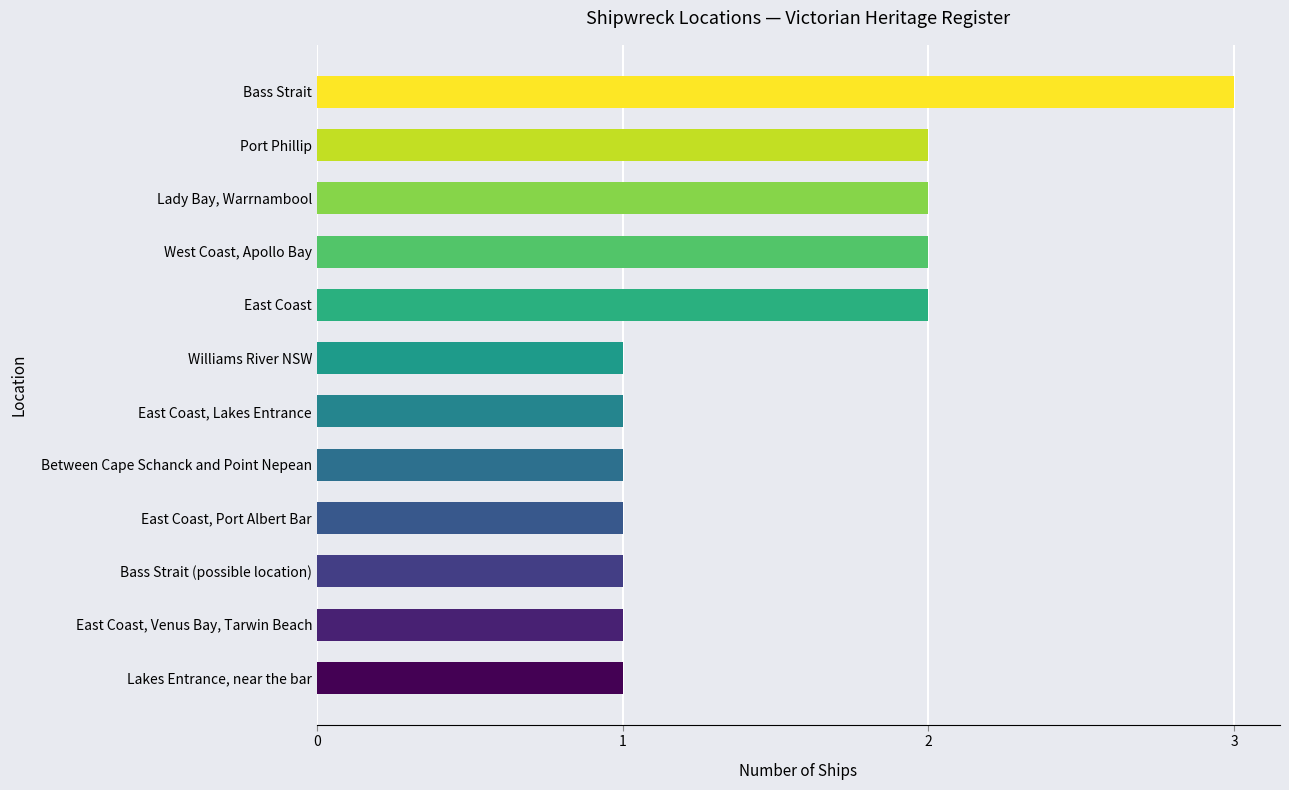

What is the difference between the second highest and second lowest values?

1